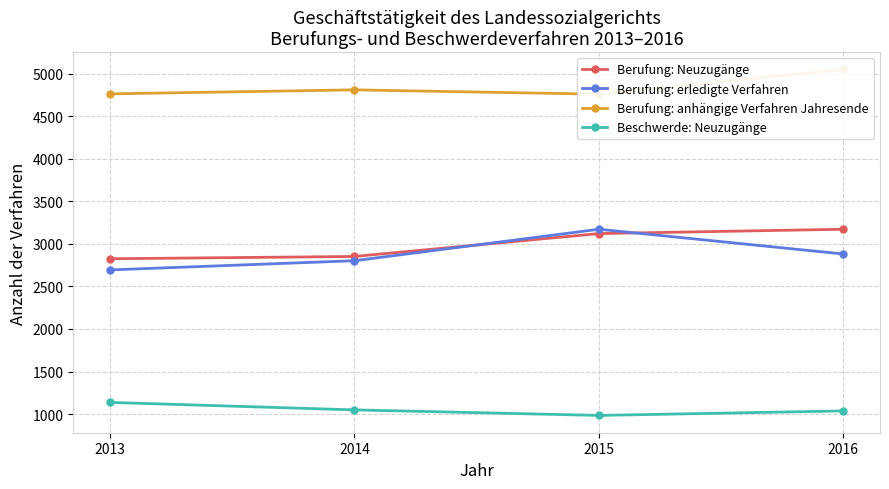

How many distinct data groups are displayed?

4